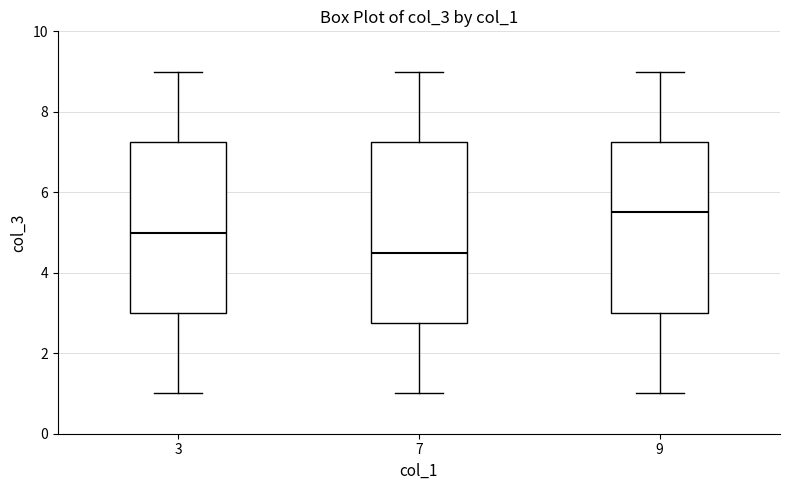

Reading left to right, read every box against the y-axis: the position of its median line, the range the box covers, and the ends of its whiskers. The values are not printed on the chart, so give them approximately, as read against the axis.

3: median 5.0, box 3.0 to 7.2, whiskers 1.0 to 9.0
7: median 4.6, box 2.8 to 7.2, whiskers 1.0 to 9.0
9: median 5.6, box 3.0 to 7.2, whiskers 1.0 to 9.0